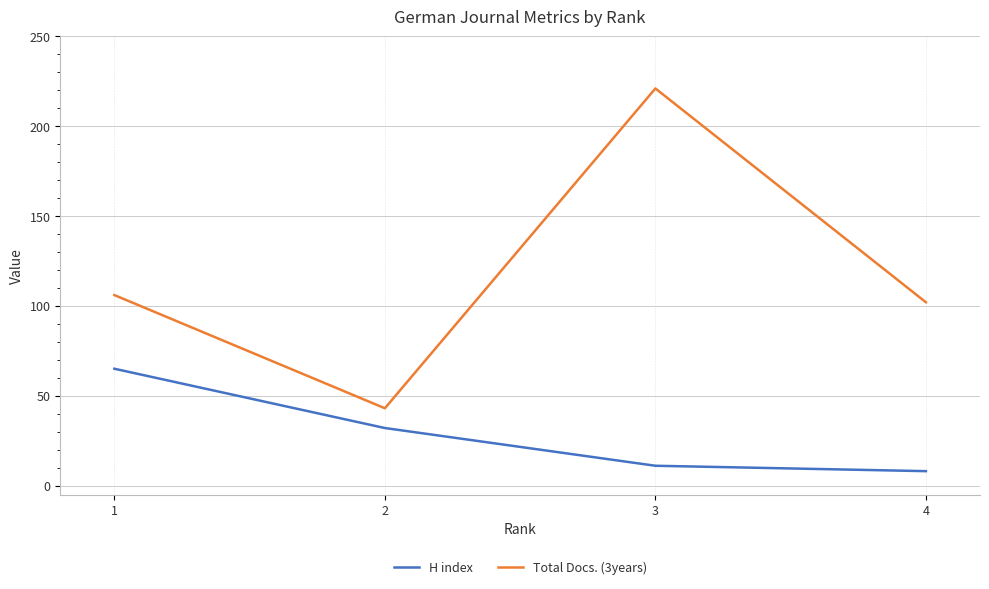

What is the spread (max minus min) of values at 3?

210